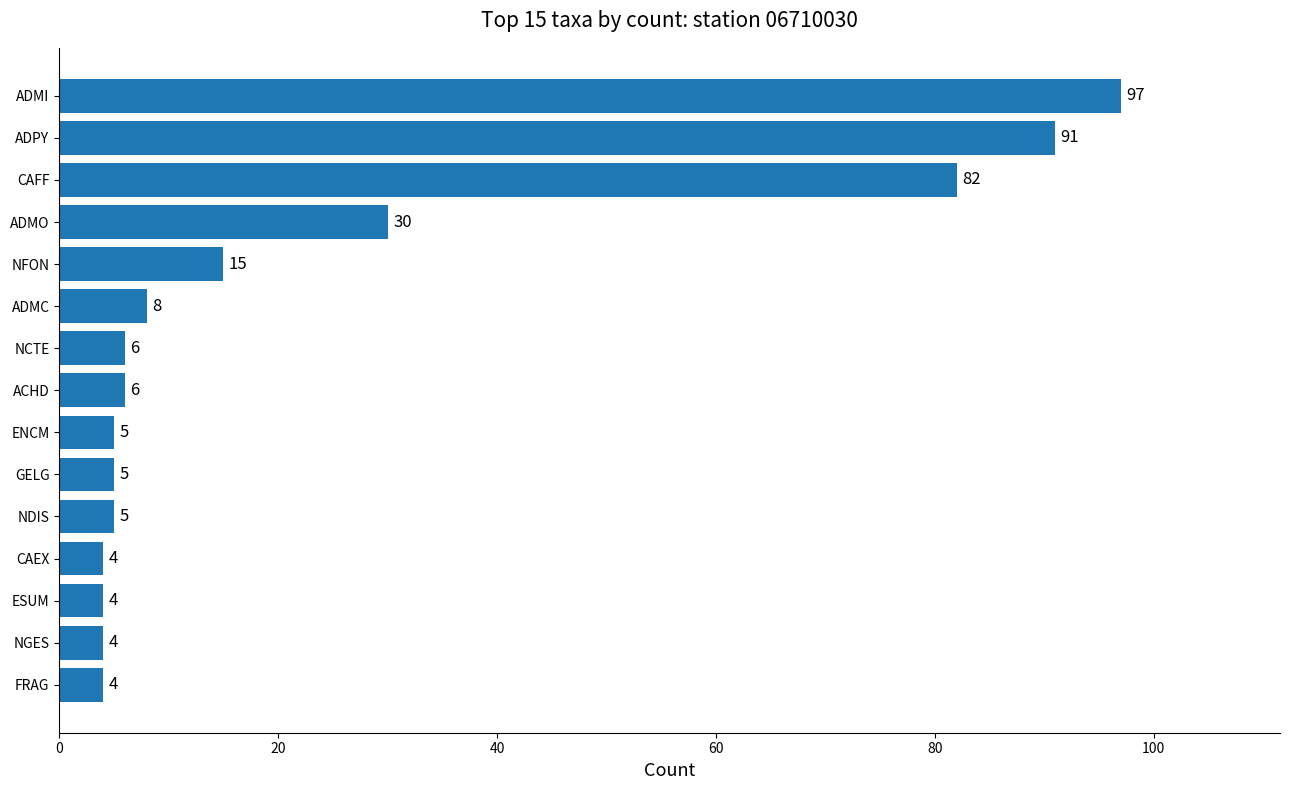

Reading bottom to top, transcribe all the data shown in this chart.

4	4	4	4	5	5	5	6	6	8	15	30	82	91	97